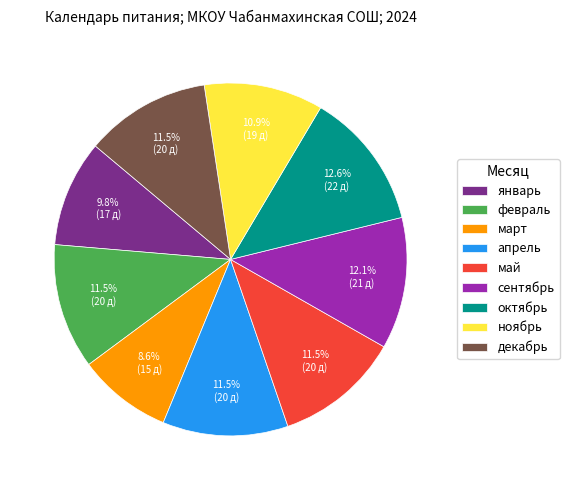

True or false: май accounts for 1% of the total.

False